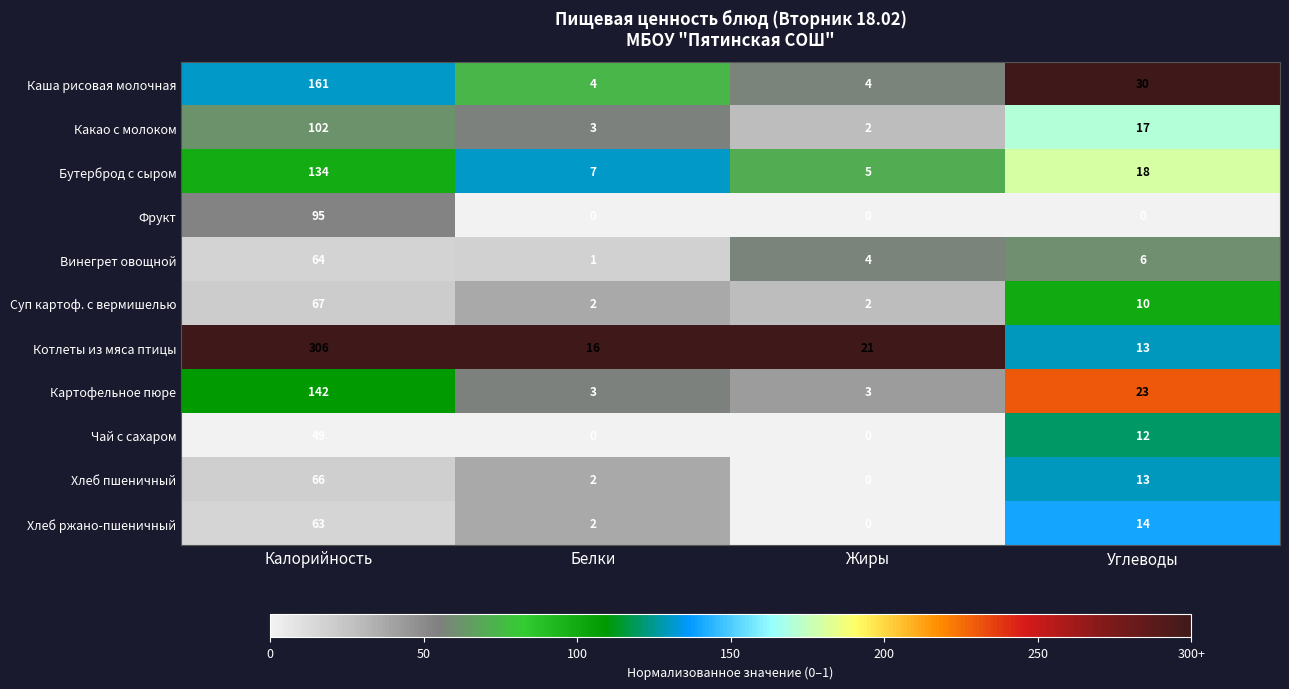

List the series in order of their peak value, lowest first.

Чай с сахаром, Хлеб ржано-пшеничный, Винегрет овощной, Хлеб пшеничный, Суп картоф. с вермишелью, Фрукт, Какао с молоком, Бутерброд с сыром, Картофельное пюре, Каша рисовая молочная, Котлеты из мяса птицы